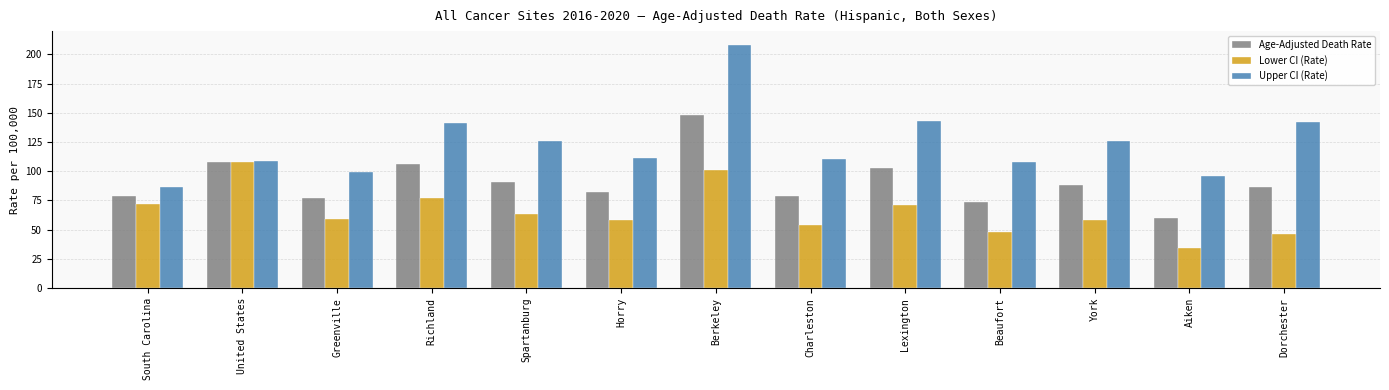

How many bars are there in total?

39